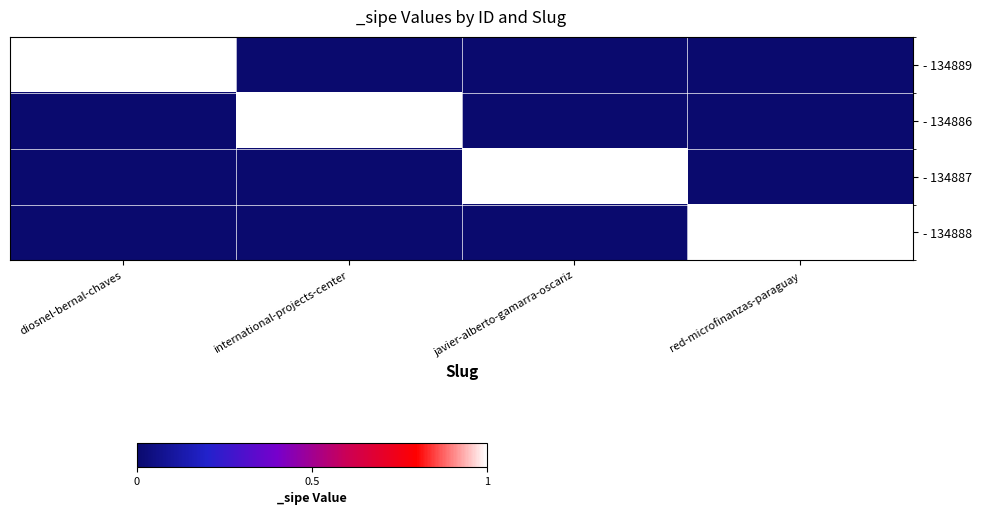

Count the number of categories in the chart.

4